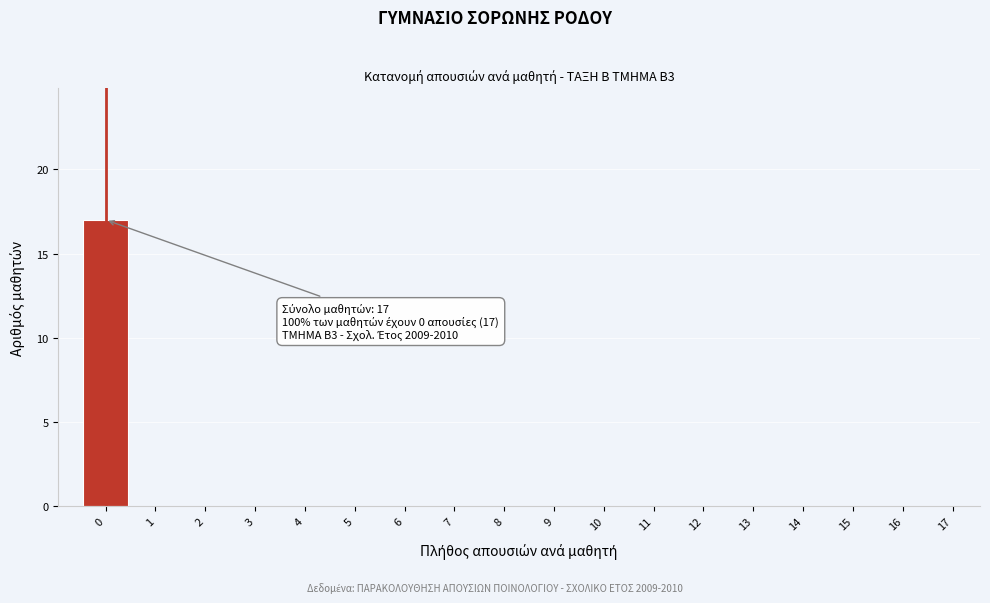

Reading left to right, transcribe all the data shown in this chart.

0=17	1=0	2=0	3=0	4=0	5=0	6=0	7=0	8=0	9=0	10=0	11=0	12=0	13=0	14=0	15=0	16=0	17=0